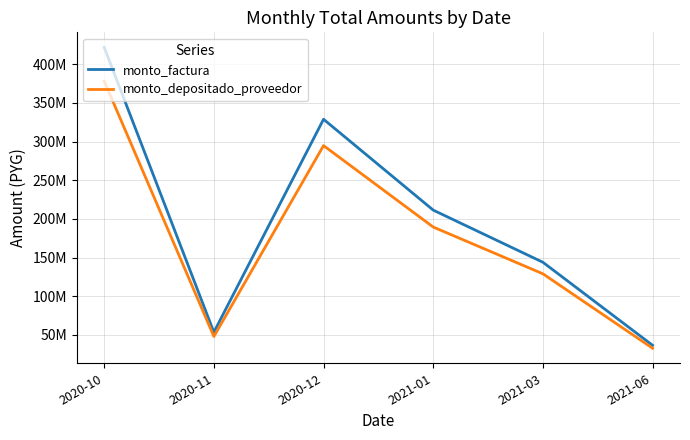

Rank the categories by monto_depositado_proveedor value from lowest to highest.

2021-06, 2020-11, 2021-03, 2021-01, 2020-12, 2020-10